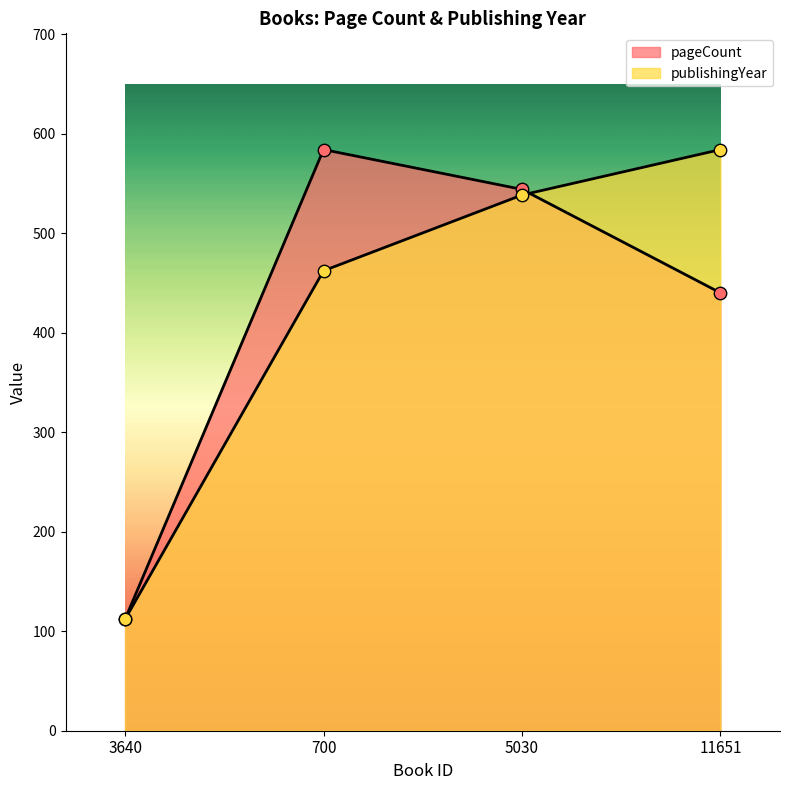

Which series contains the highest Y value?

pageCount